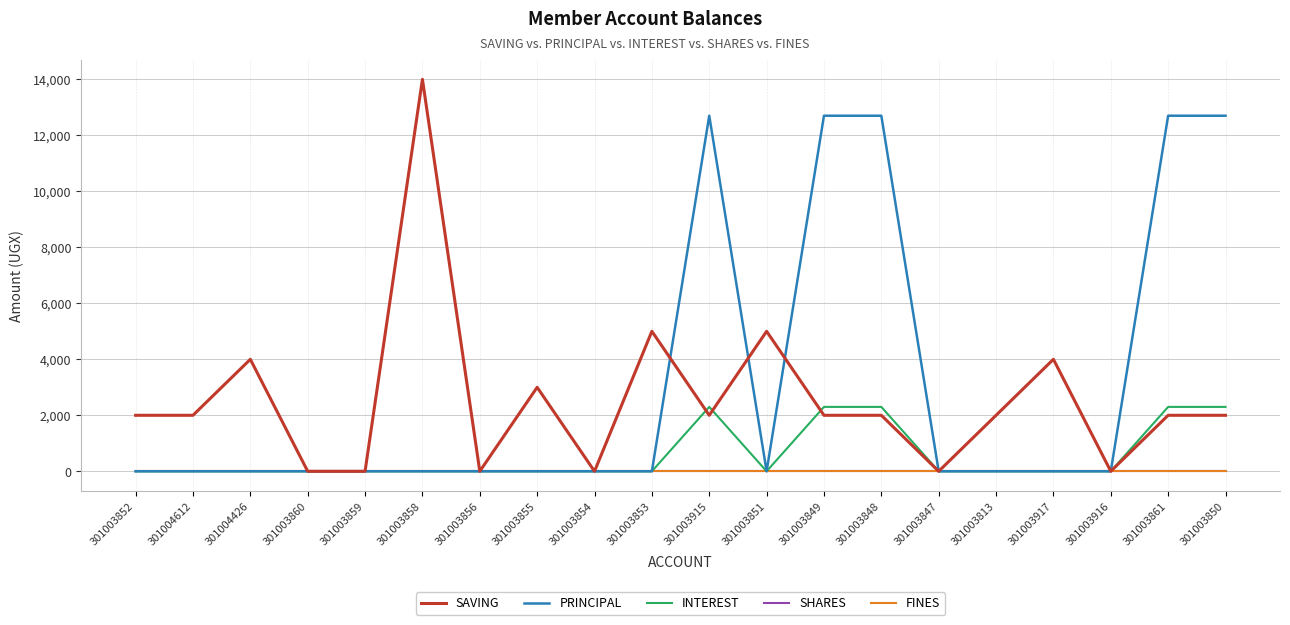

Reading left to right, transcribe all the data shown in this chart.

SAVING: 2000	2000	4000	0	0	14000	0	3000	0	5000	2000	5000	2000	2000	0	2000	4000	0	2000	2000
PRINCIPAL: 0	0	0	0	0	0	0	0	0	0	12700	0	12700	12700	0	0	0	0	12700	12700
INTEREST: 0	0	0	0	0	0	0	0	0	0	2300	0	2300	2300	0	0	0	0	2300	2300
SHARES: 0	0	0	0	0	0	0	0	0	0	0	0	0	0	0	0	0	0	0	0
FINES: 0	0	0	0	0	0	0	0	0	0	0	0	0	0	0	0	0	0	0	0